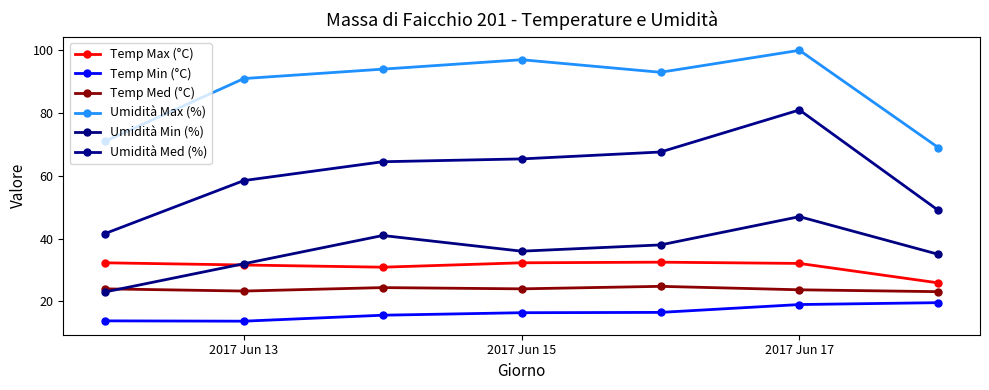

Where is the first local maximum for Umidità Max (%)?

2017 Jun 15